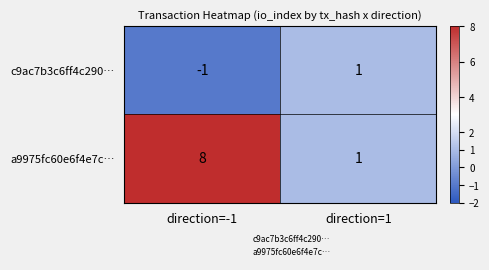

Reading right to left, transcribe all the data shown in this chart.

c9ac7b3c6ff4c290…: 1	-1
a9975fc60e6f4e7c…: 1	8